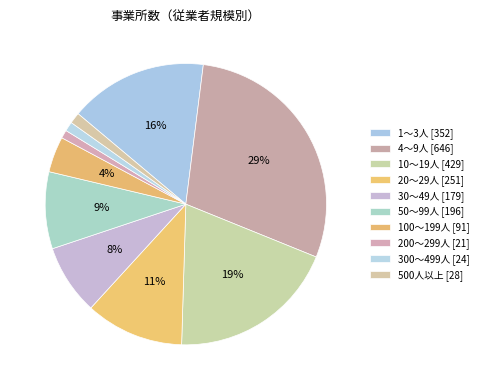

How many segments does this pie chart have?

10